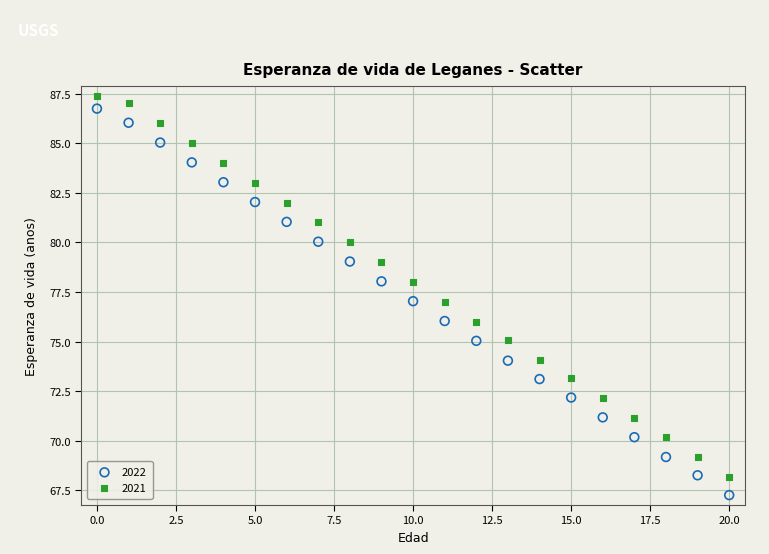

Which series reaches the maximum Y coordinate?

2021